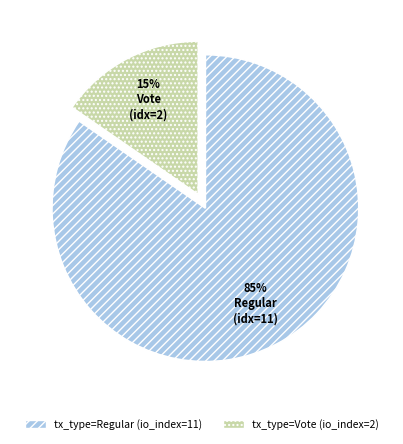

True or false: tx_type=Regular (io_index=11) accounts for 72% of the total.

False